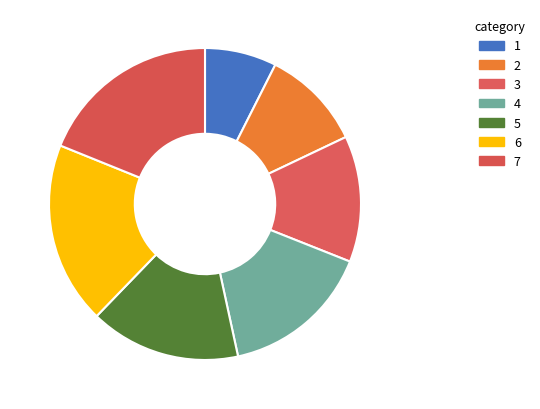

To the nearest percent, what portion does 6 represent?

19%